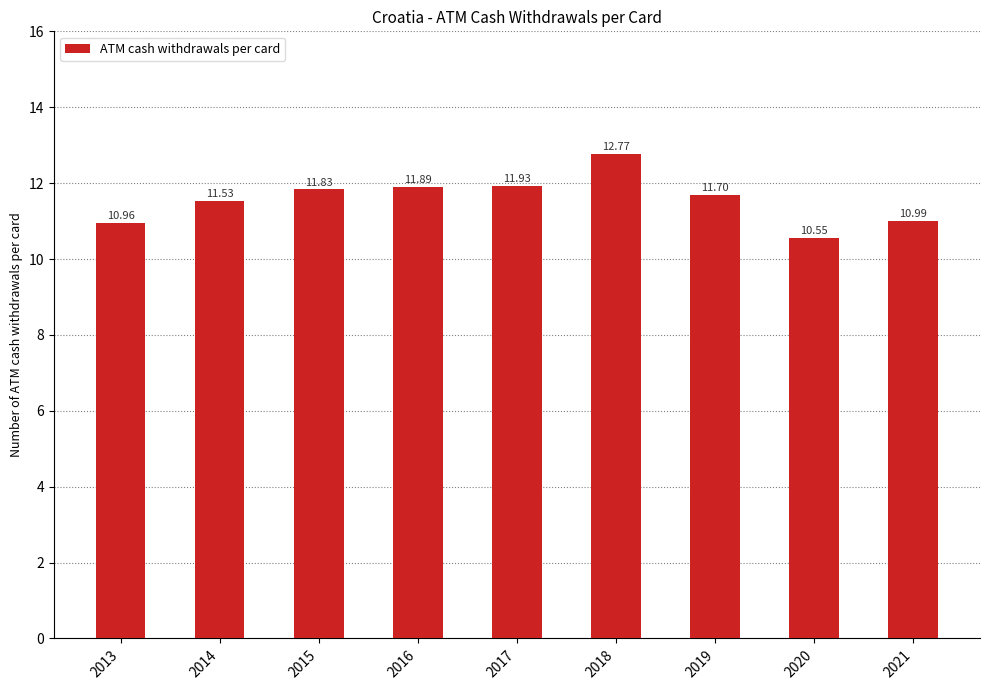

What is the average value?

11.6